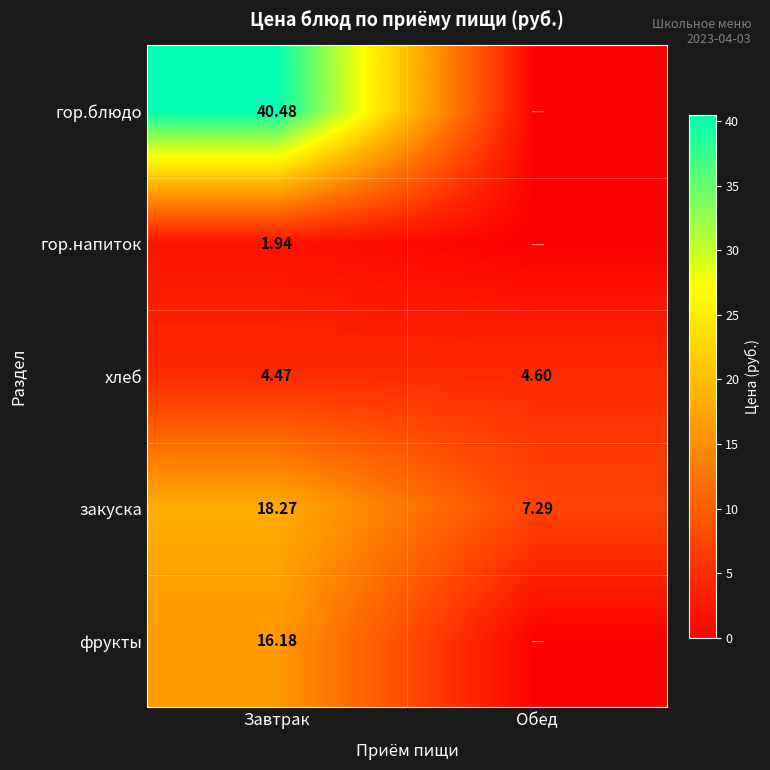

What is the average value of the закуска series?

12.8